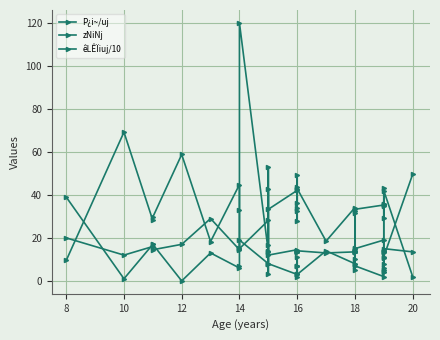

Reading left to right, extract all data points from this chart.

P¿i~/uj: 9.5	69.2	28.1	29.7	58.8	18.3	44.8	32.9	15.0	28.1	7.9	42.9	33.3	42.1	36.3	49.3	32.6	27.9	34.1	43.6	42.9	18.5	34.1	32.6	14.1	31.6	14.1	33.3	35.3	29.3	35.6	34.8	43.0	5.0	11.3	49.6
zNiNj: 39.0	1.0	17.0	17.0	0.0	13.0	6.0	7.0	19.0	8.0	53.0	3.0	8.0	3.0	7.0	2.0	7.0	11.0	7.0	3.0	3.0	14.0	8.0	8.0	14.0	5.0	10.0	7.0	2.0	6.0	4.0	4.0	8.0	36.0	42.0	2.0
êLÊÏiuj/10: 20.0	12.0	16.0	14.5	17.0	29.0	14.5	15.5	120.0	13.5	16.5	14.0	12.0	14.5	13.5	14.0	13.5	14.0	13.5	14.0	14.0	13.0	13.5	13.5	13.5	15.5	13.5	15.0	19.0	14.0	13.5	13.5	13.5	10.5	15.0	13.5